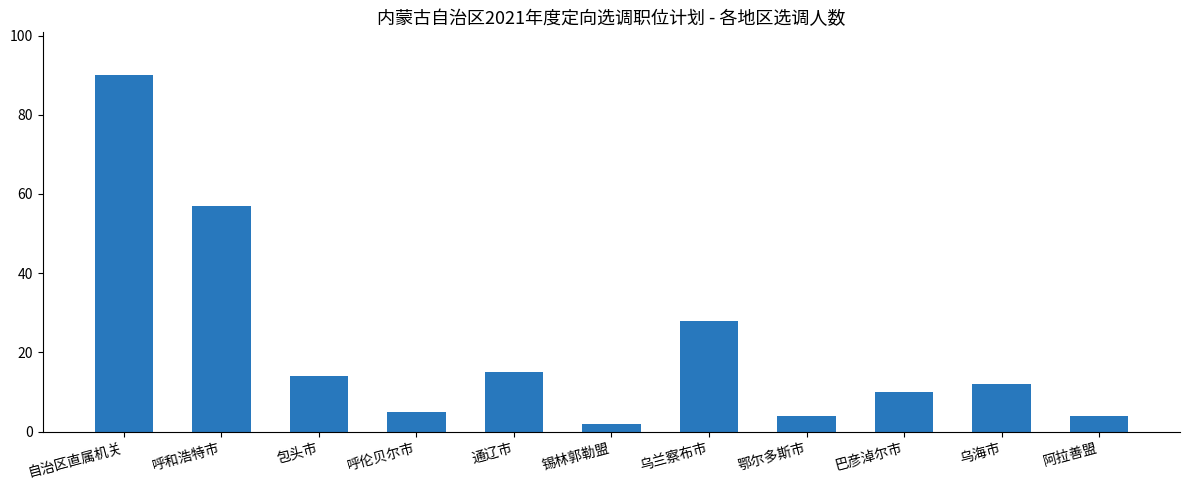

What is the smallest value displayed?

2